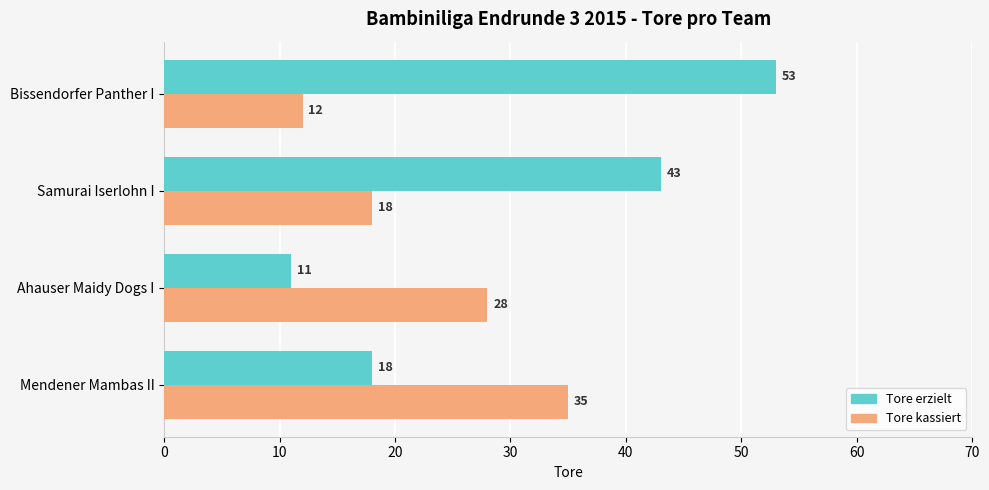

How many data points in Tore kassiert are less than 28?

2